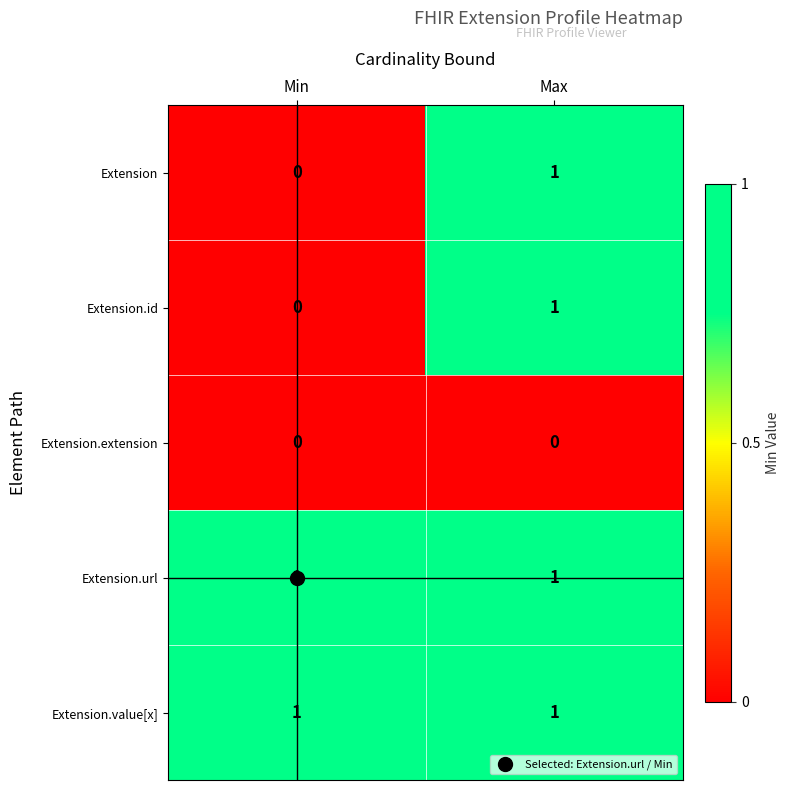

List the labels in order of Extension value, largest first.

Max, Min